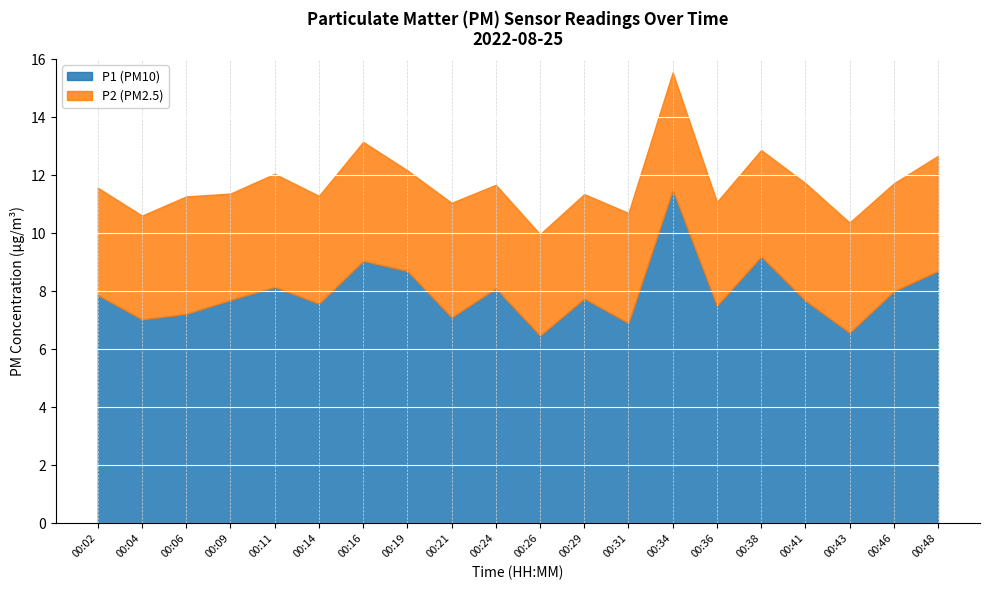

Is it true that P1 (PM10) equals 4.2 at 00:21?

False